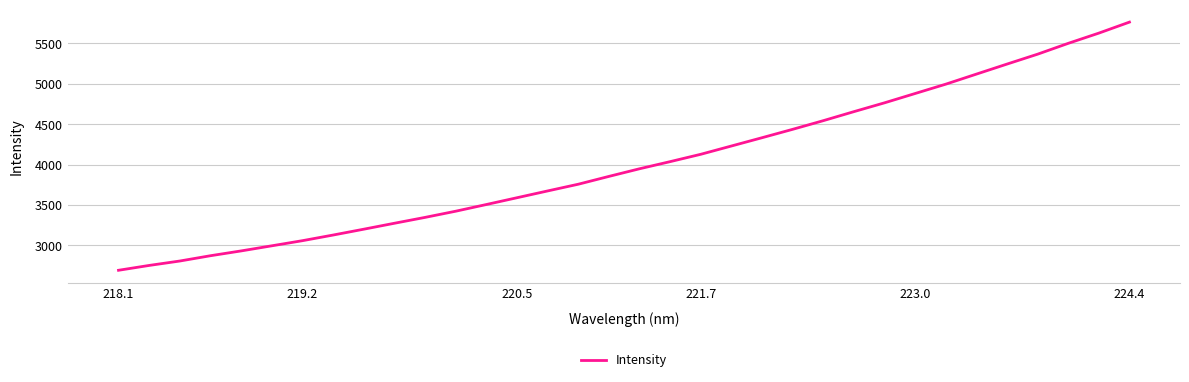

What is the smallest value displayed?

2693.2